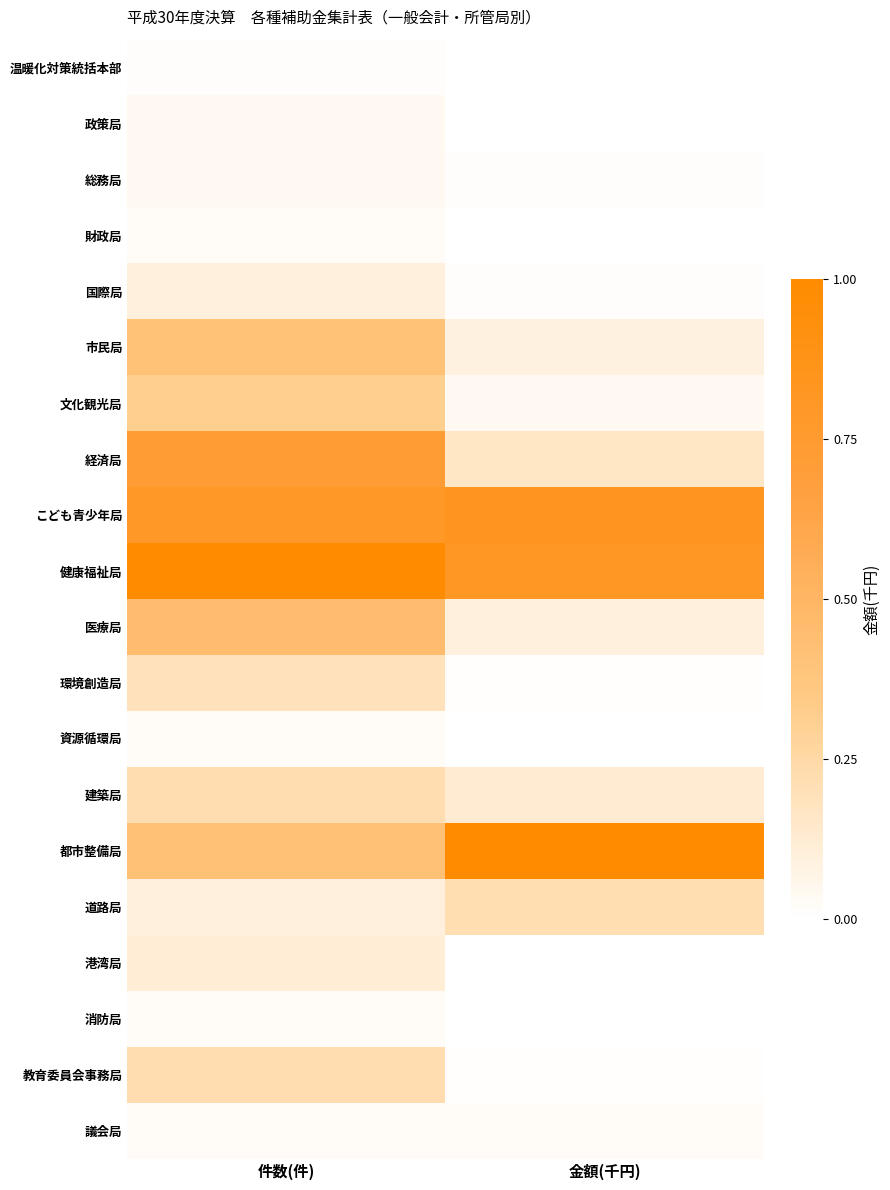

Rank the series by their maximum value, from lowest to highest.

温暖化対策統括本部, 財政局, 資源循環局, 消防局, 議会局, 政策局, 総務局, 国際局, 港湾局, 環境創造局, 道路局, 建築局, 教育委員会事務局, 文化観光局, 市民局, 医療局, 経済局, こども青少年局, 健康福祉局, 都市整備局